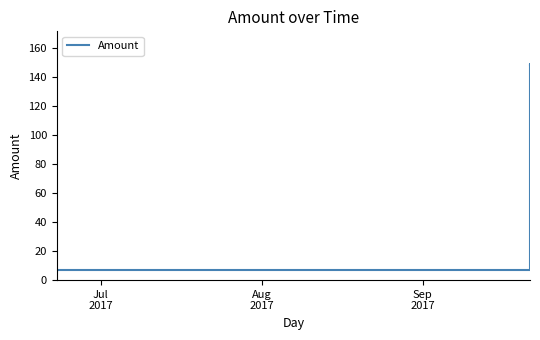

True or false: there are more than 2 points higher than both neighbors.

False